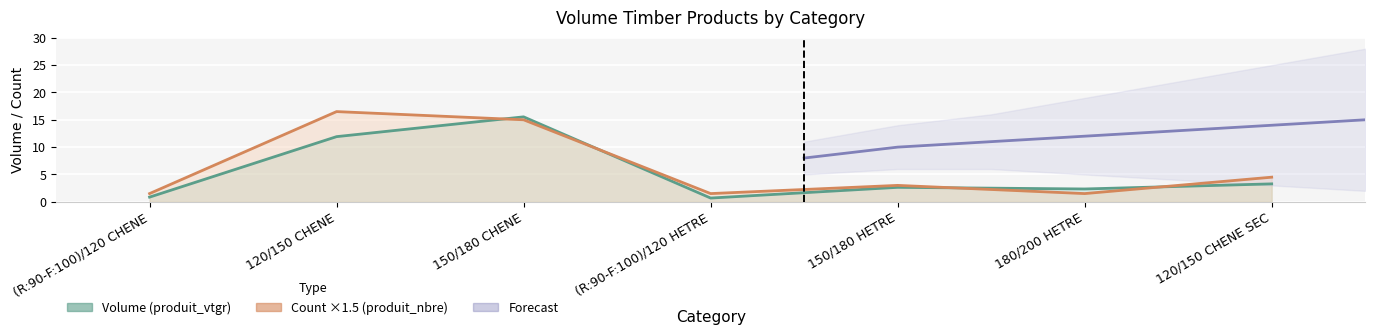

Which category has the highest value across all series?

120/150 CHENE